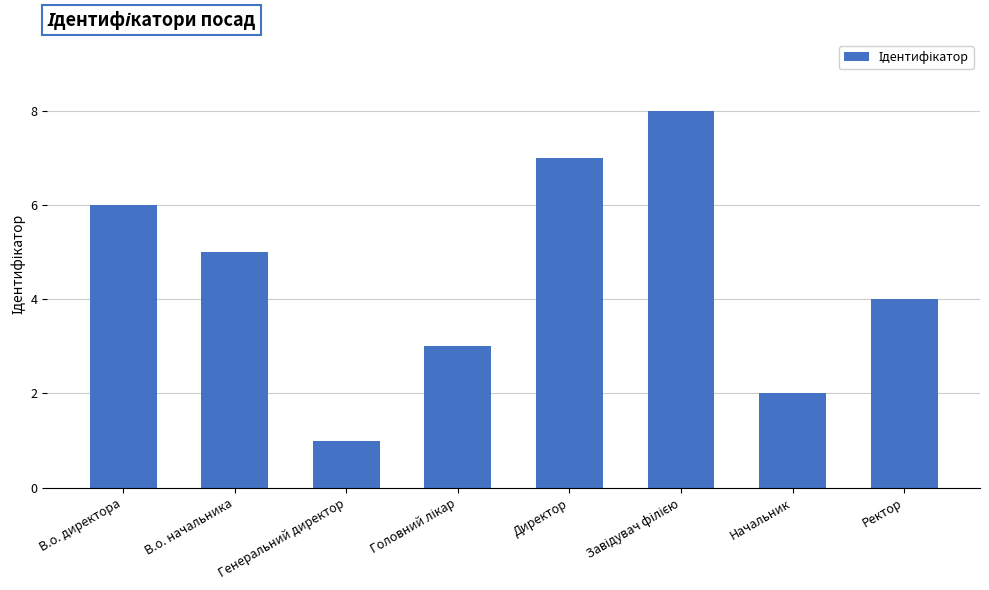

What is the sum of the values at В.о. начальника and Начальник?

7